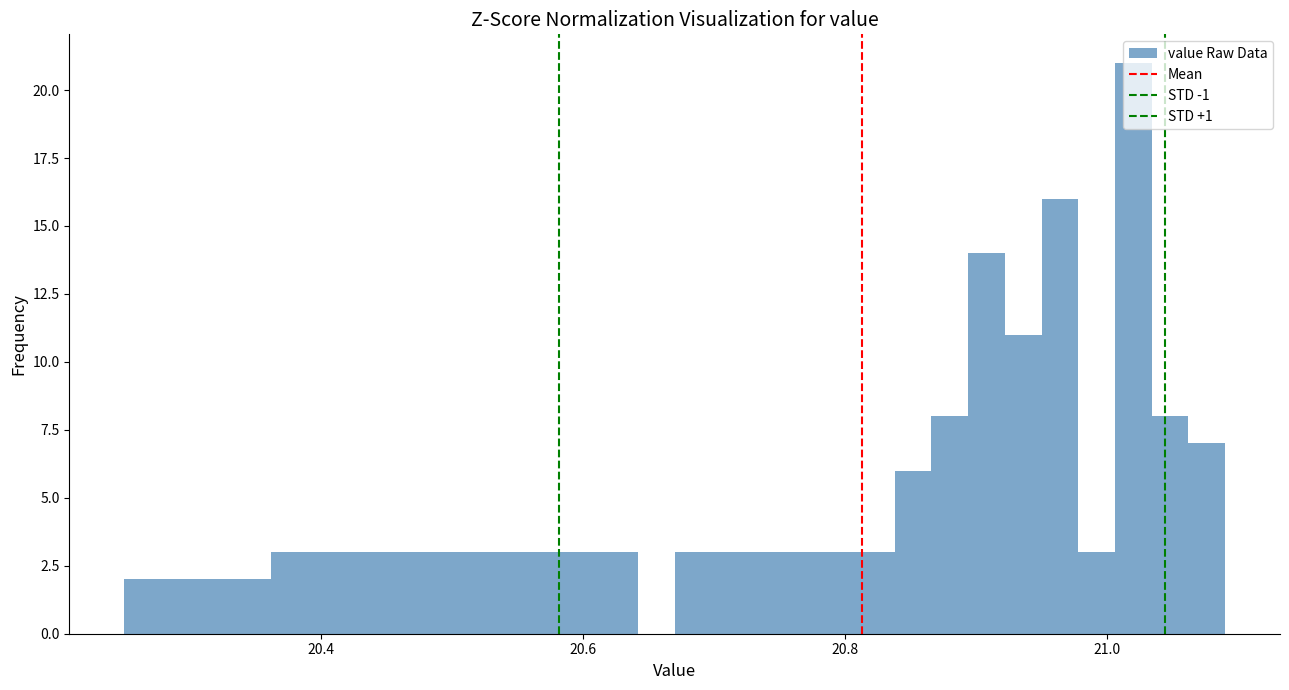

Read against the x-axis, roughly where is the centre of the tallest bar?

21.02